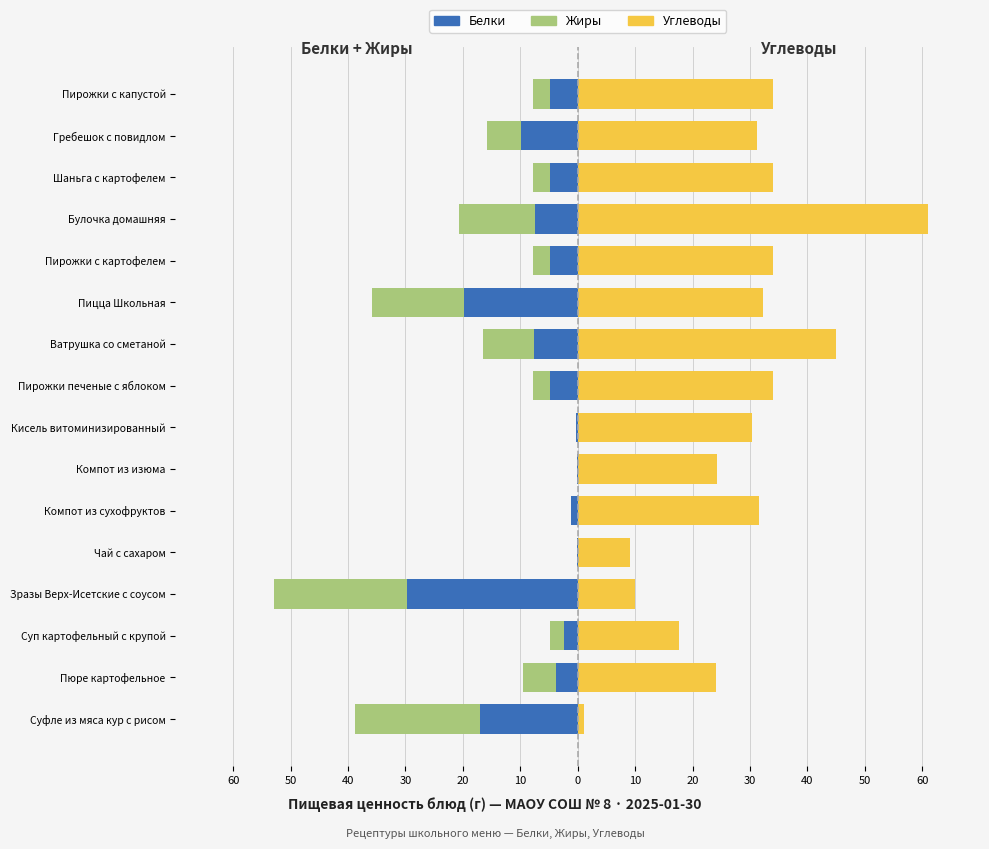

What is the minimum value for Жиры?

-23.0